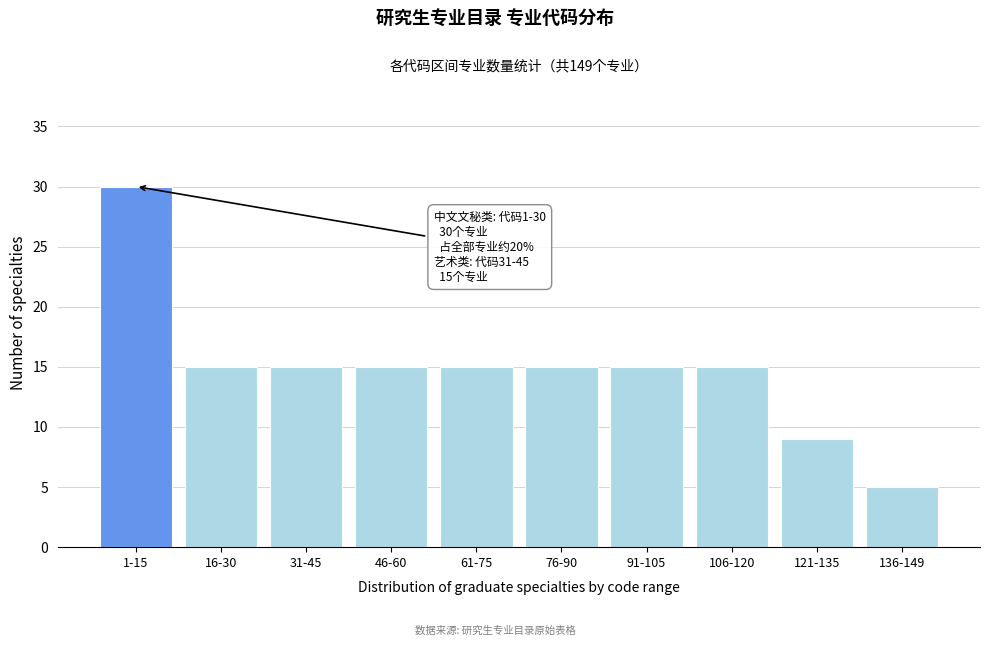

Reading left to right, what are all the values shown in this chart?

30	15	15	15	15	15	15	15	9	5